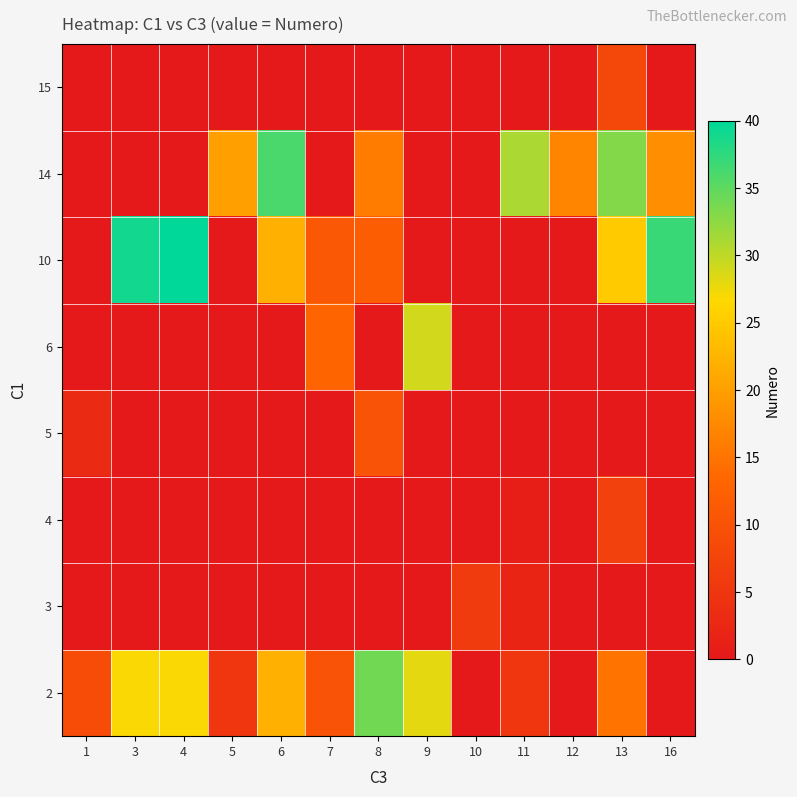

At which category does the chart reach its minimum across all series?

10